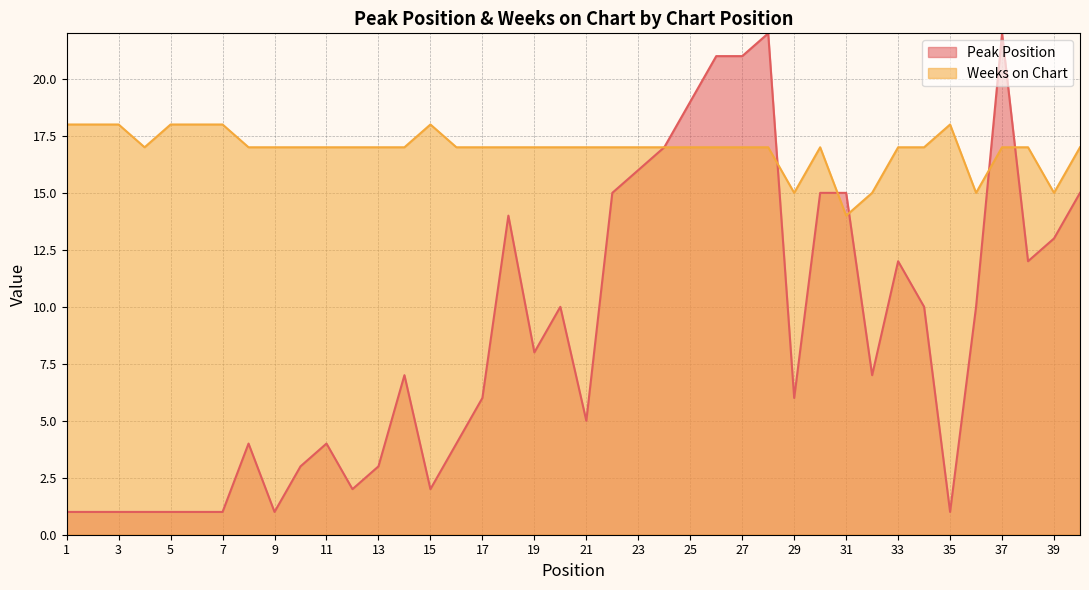

How many Weeks on Chart values are between 17 and 18?

35